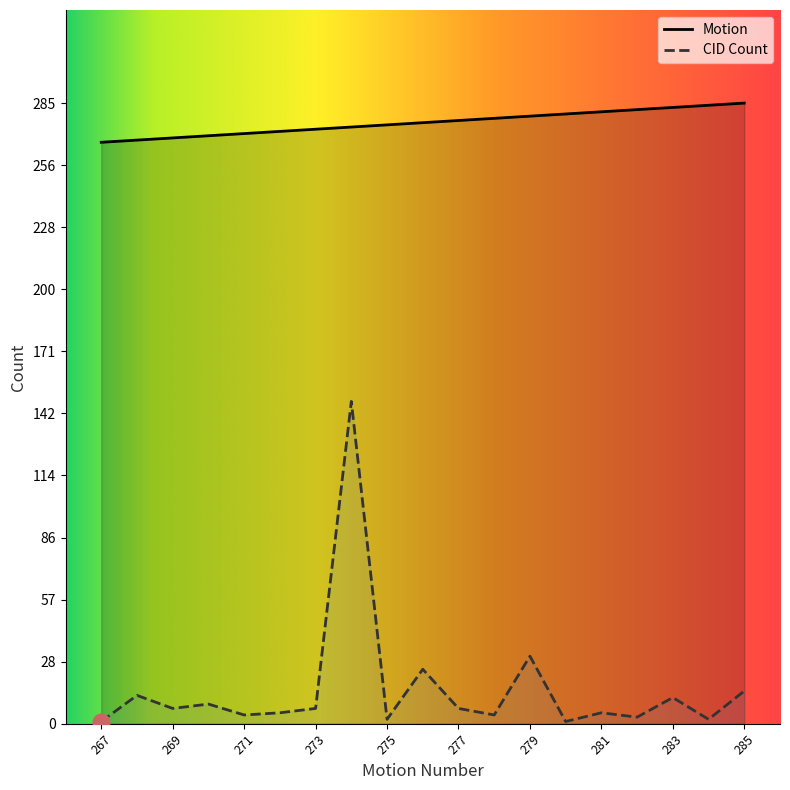

Rank the series by their maximum value, from highest to lowest.

Motion, CID Count